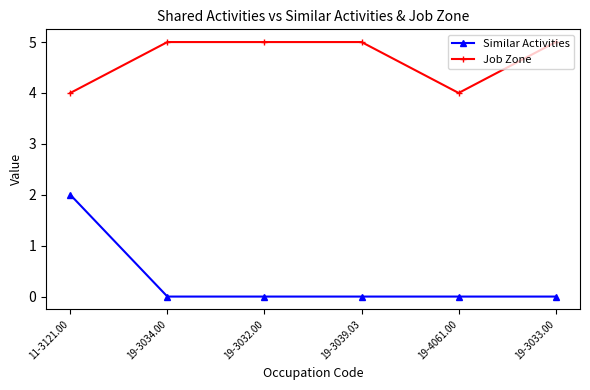

What value does the Job Zone series have at 19-3034.00?

5